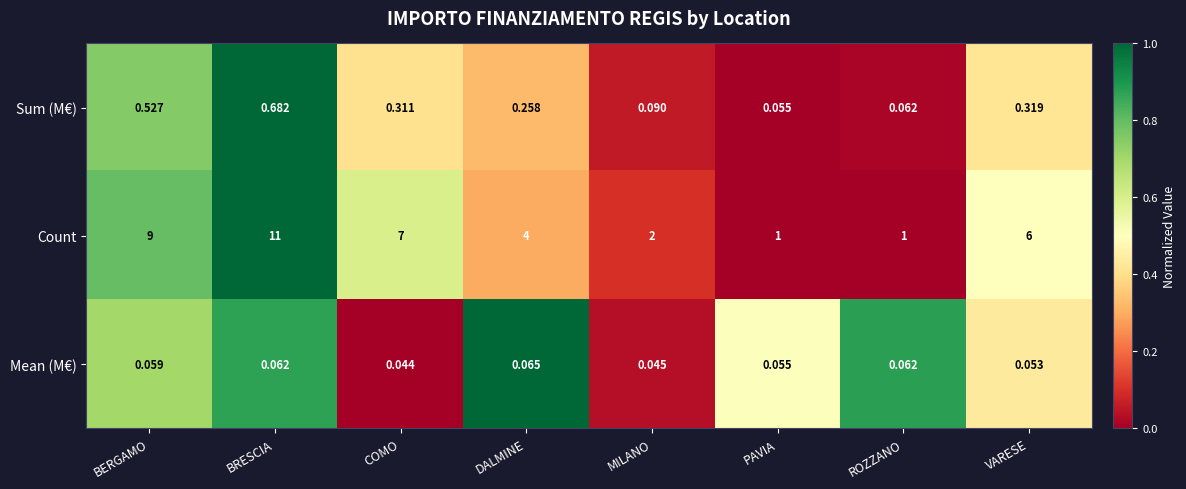

How many distinct data groups are displayed?

3